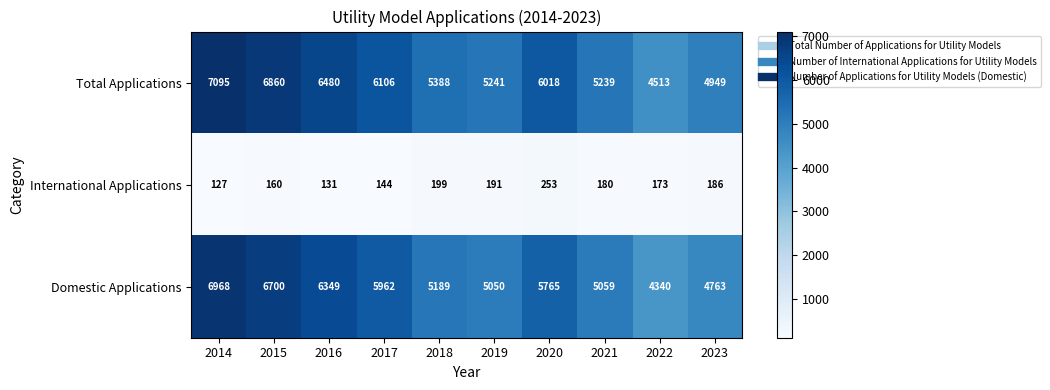

Is it true that Total Applications equals 4949 at 2023?

True